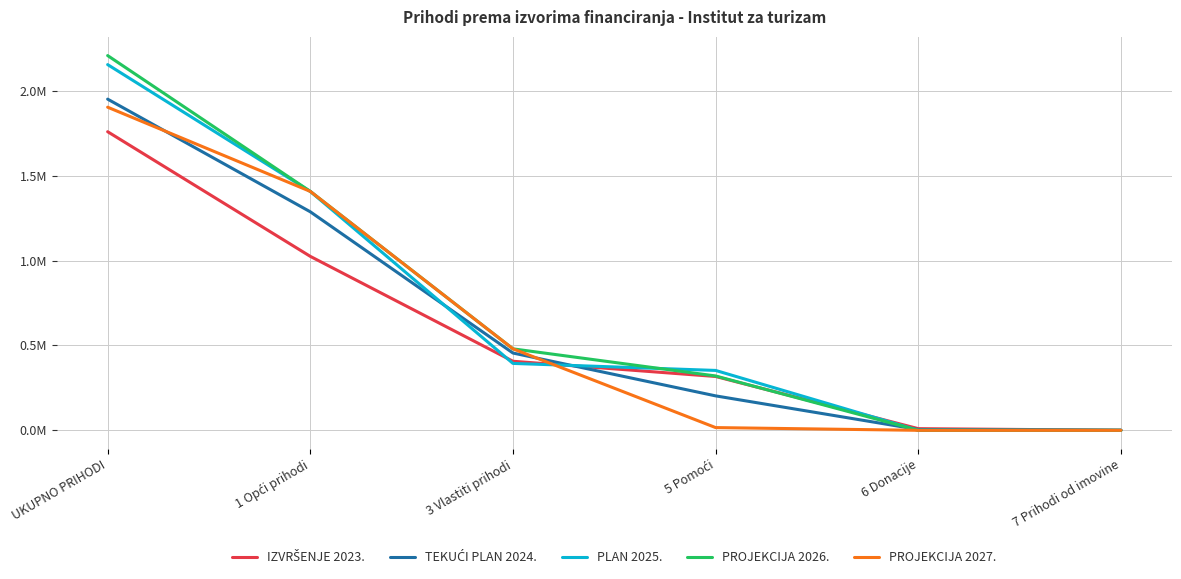

Does the chart display data point markers on the line(s)?

No